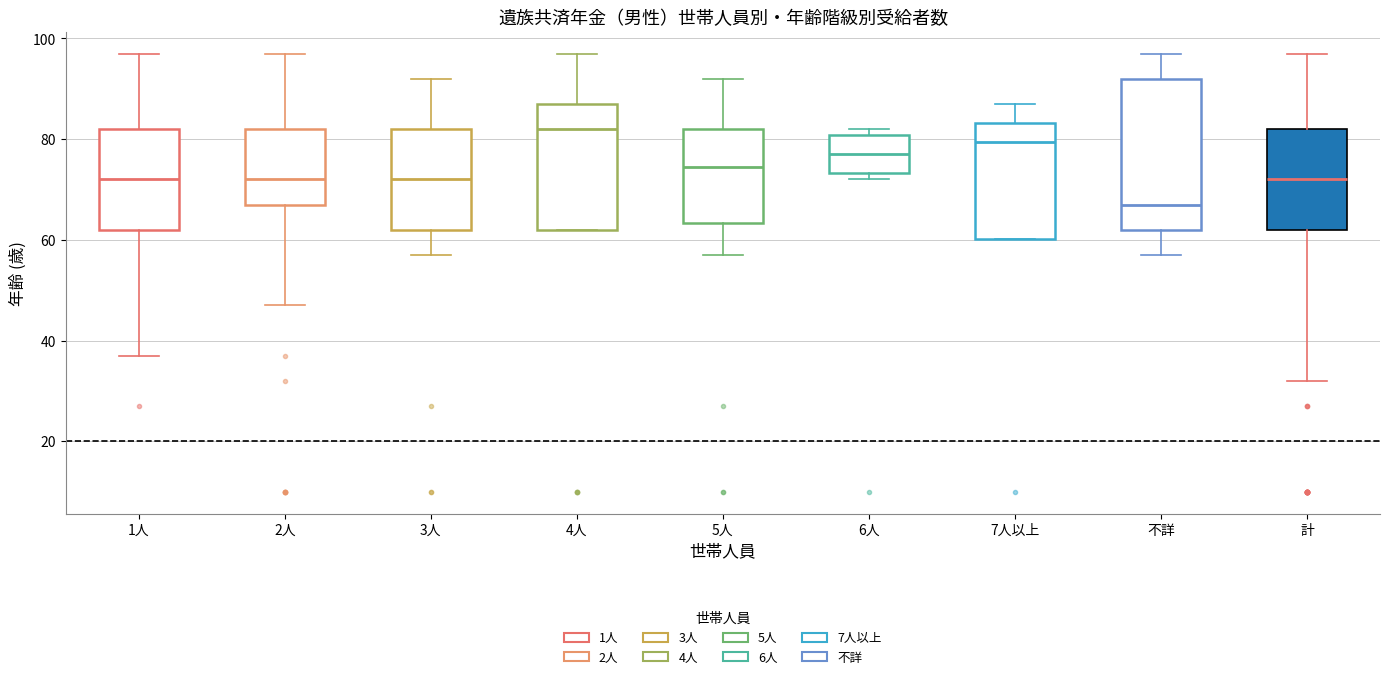

Reading left to right, transcribe this box plot: for each box, give where its median line is, the range the box spans, and where its two whiskers end, as read against the y-axis. The values are not printed on the chart, so give them approximately, as read against the axis.

1人: median 72, box 62 to 82, whiskers 38 to 98
2人: median 72, box 68 to 82, whiskers 48 to 98
3人: median 72, box 62 to 82, whiskers 58 to 92
4人: median 82, box 62 to 88, whiskers 62 to 98
5人: median 74, box 64 to 82, whiskers 58 to 92
6人: median 78, box 74 to 80, whiskers 72 to 82
7人以上: median 80, box 60 to 84, whiskers 60 to 88
不詳: median 68, box 62 to 92, whiskers 58 to 98
計: median 72, box 62 to 82, whiskers 32 to 98